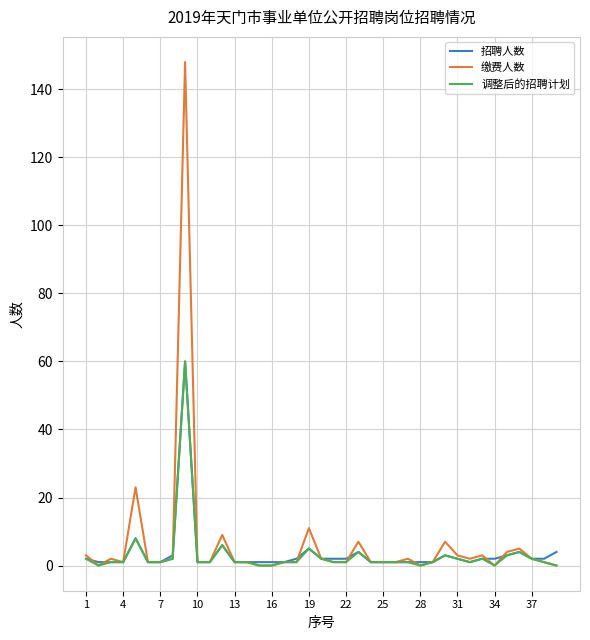

Which series has the largest range (max minus min)?

缴费人数